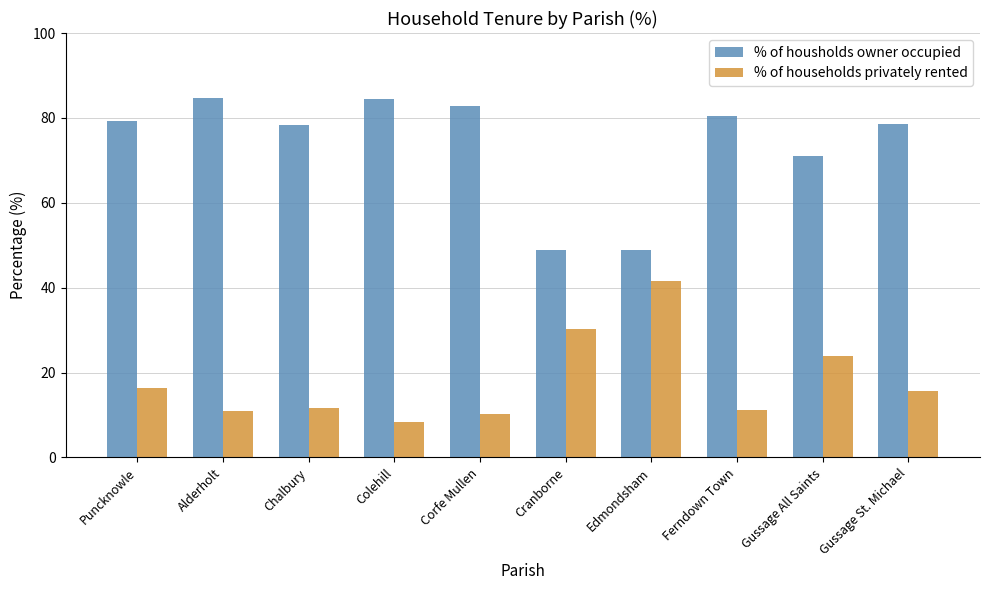

What is the average value of the % of households privately rented series?

18.0